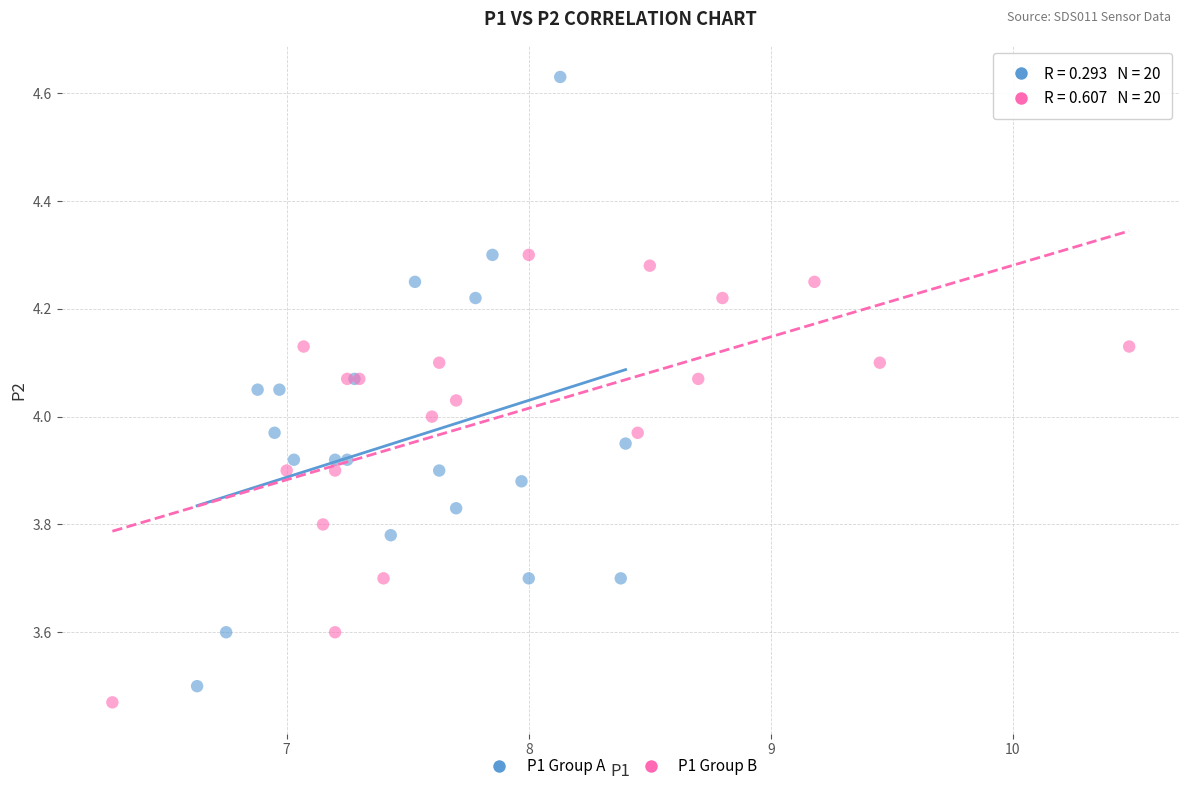

What are all the series names shown in the legend?

P1 Group A, P1 Group B